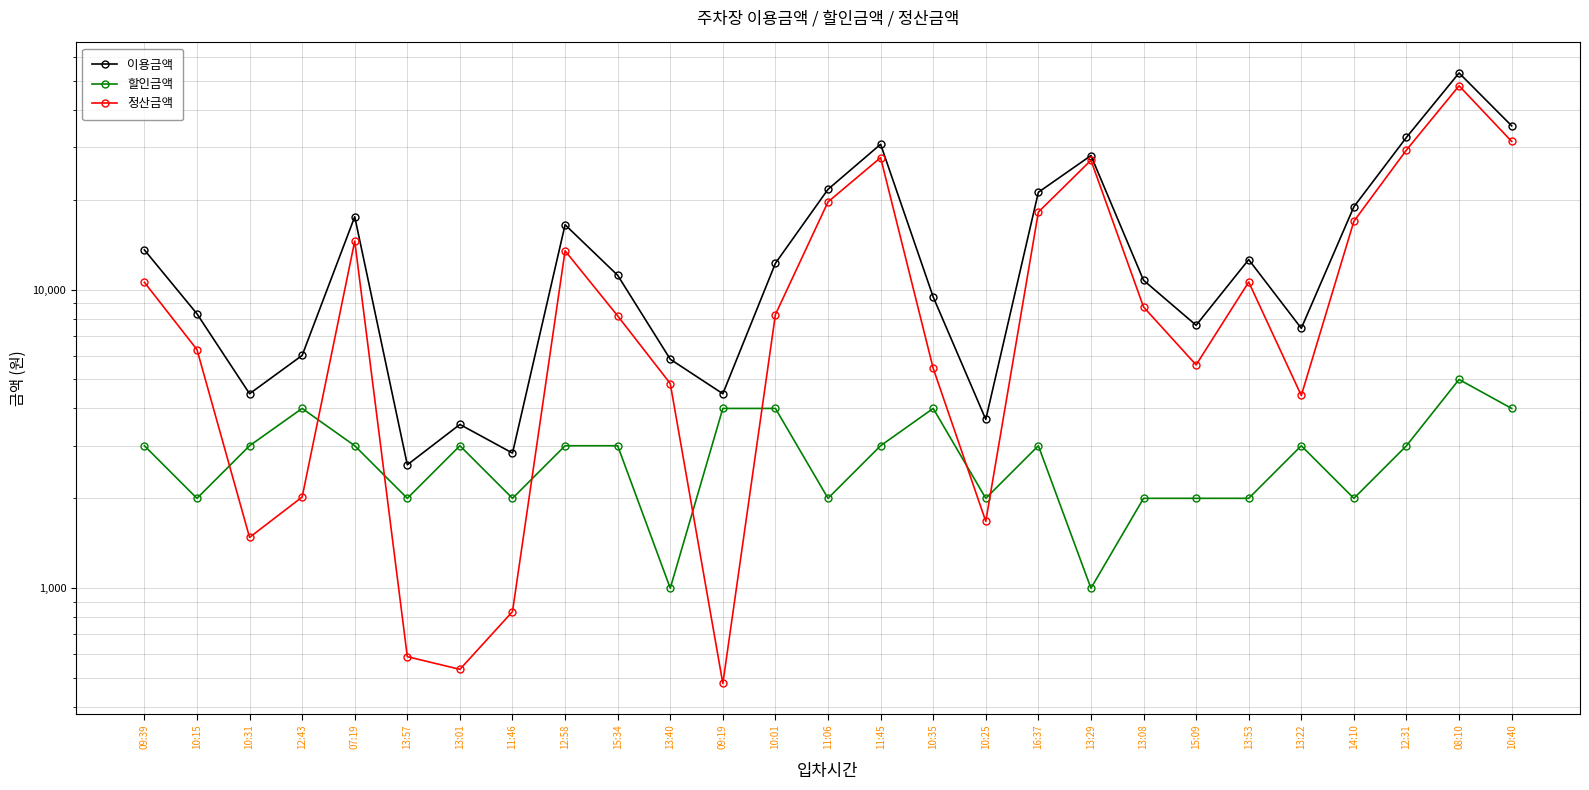

How many lines are shown in the chart?

3